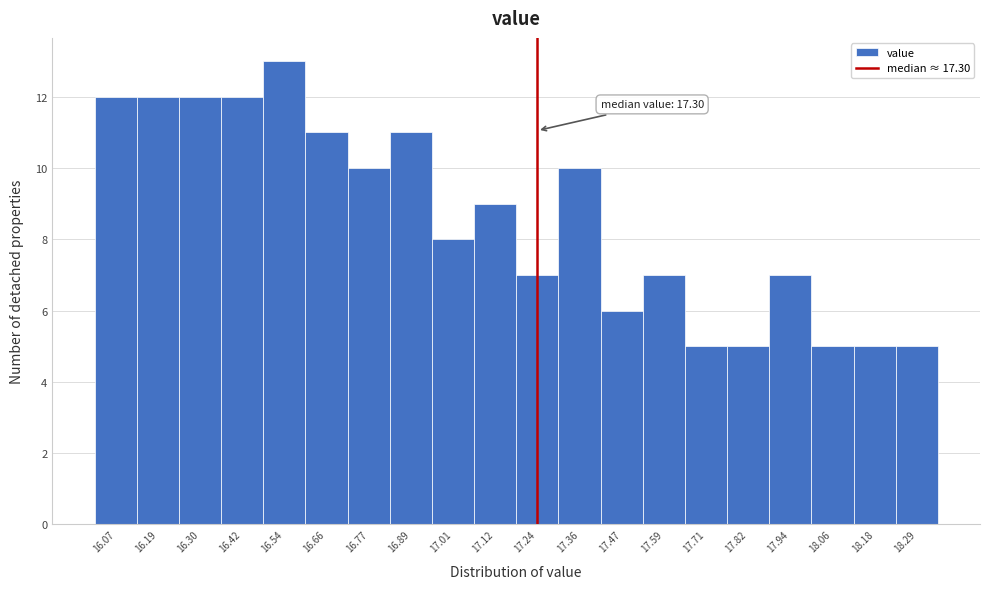

Reading right to left, transcribe all the data shown in this chart.

5	5	5	7	5	5	7	6	10	7	9	8	11	10	11	13	12	12	12	12